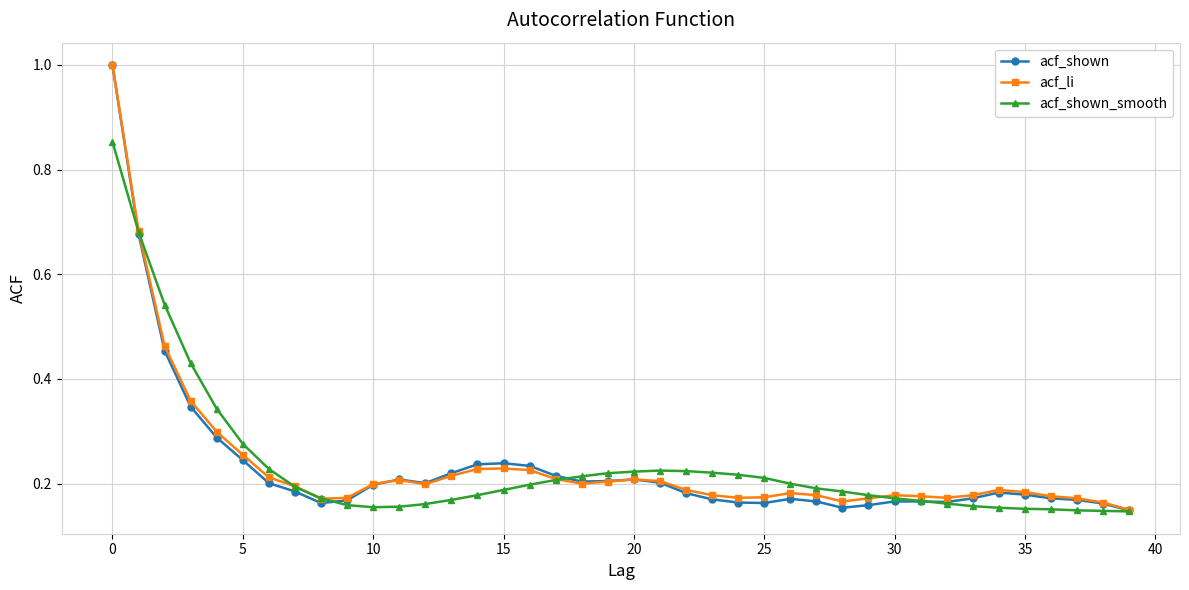

At how many categories does at least one series exceed 0?

40